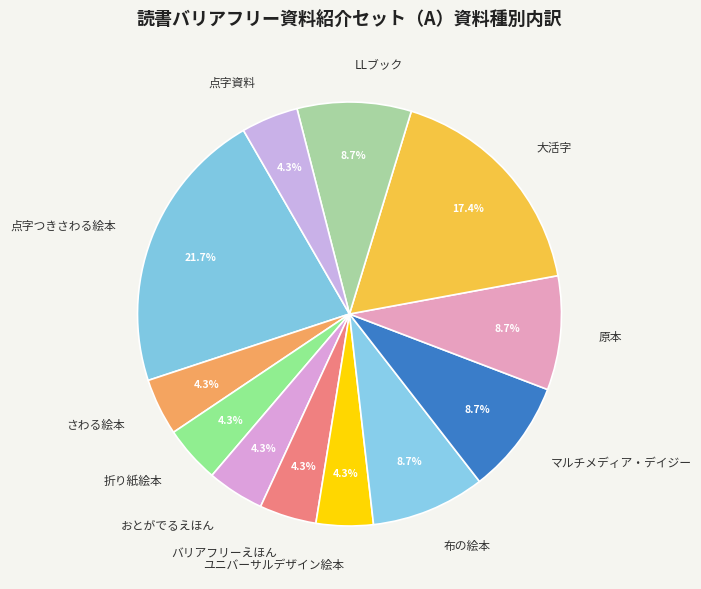

Do LLブック and ユニバーサルデザイン絵本 together represent more than half of the pie?

No